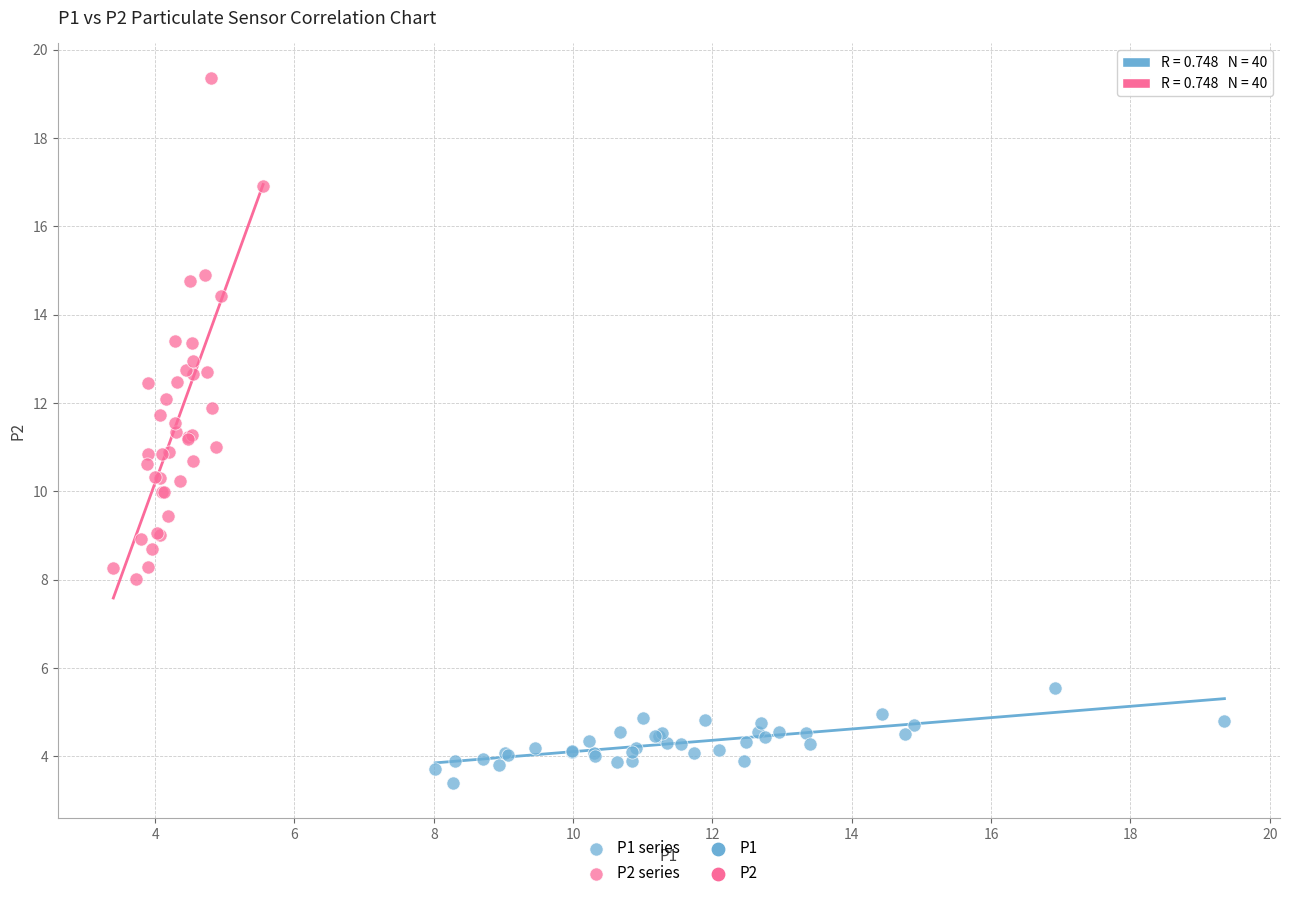

Which series has the widest spread of Y values?

P2 series